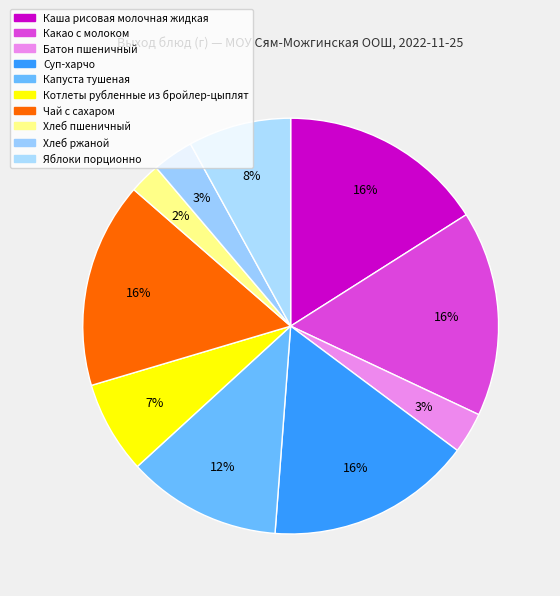

To the nearest percent, what is the difference between the largest and smallest slice percentages?

14%